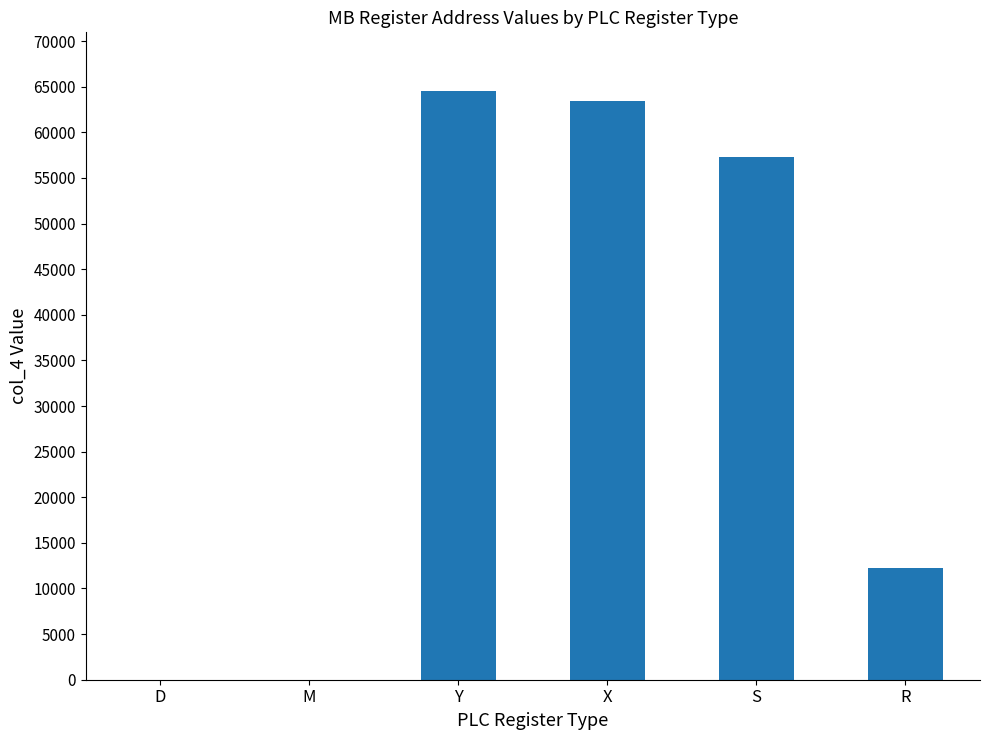

Which label corresponds to the largest value in the chart?

Y